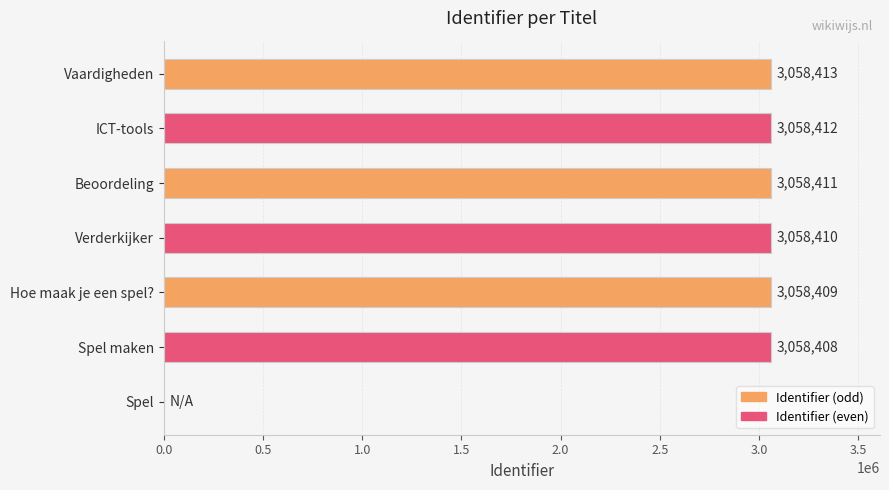

Reading bottom to top, list all the values displayed in this chart.

Spel=0	Spel maken=3058408	Hoe maak je een spel?=3058409	Verderkijker=3058410	Beoordeling=3058411	ICT-tools=3058412	Vaardigheden=3058413